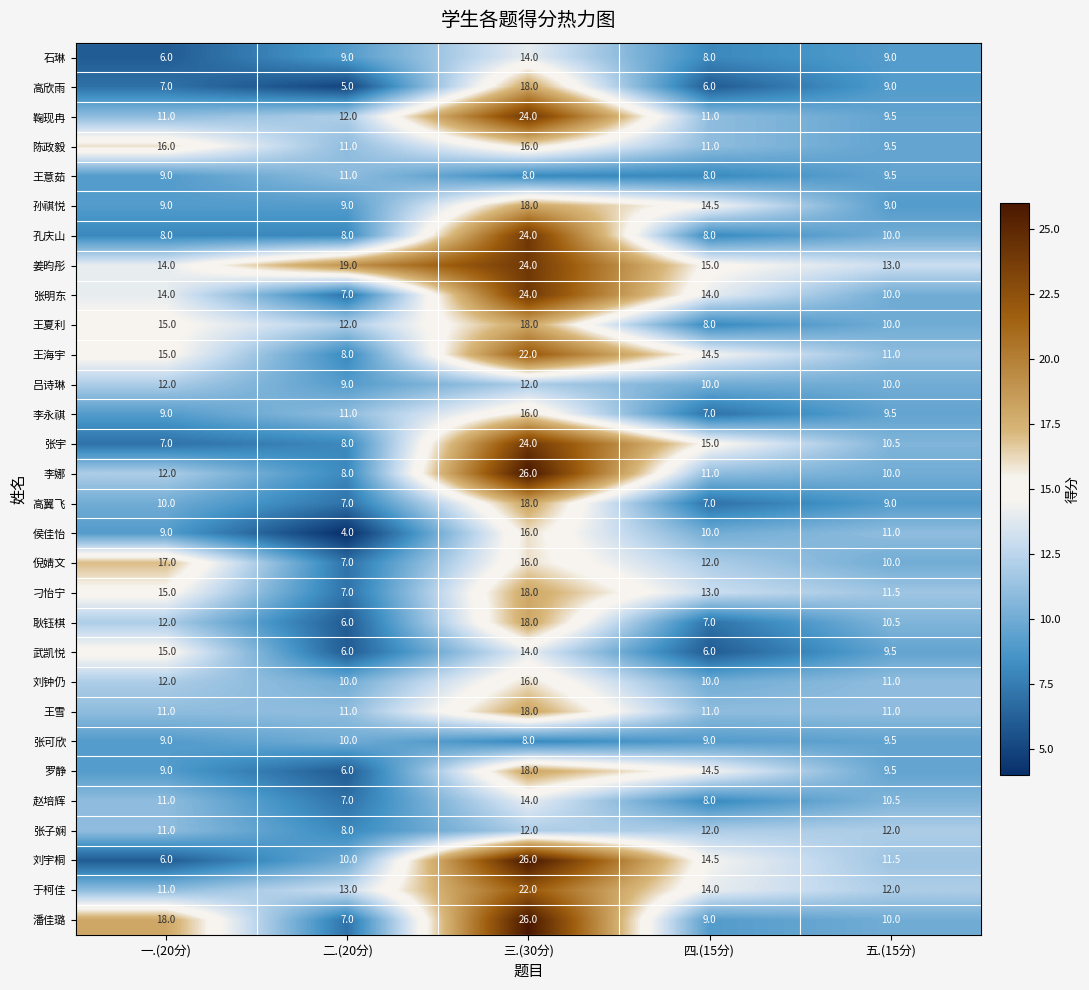

What is the maximum value shown in the chart?

26.0